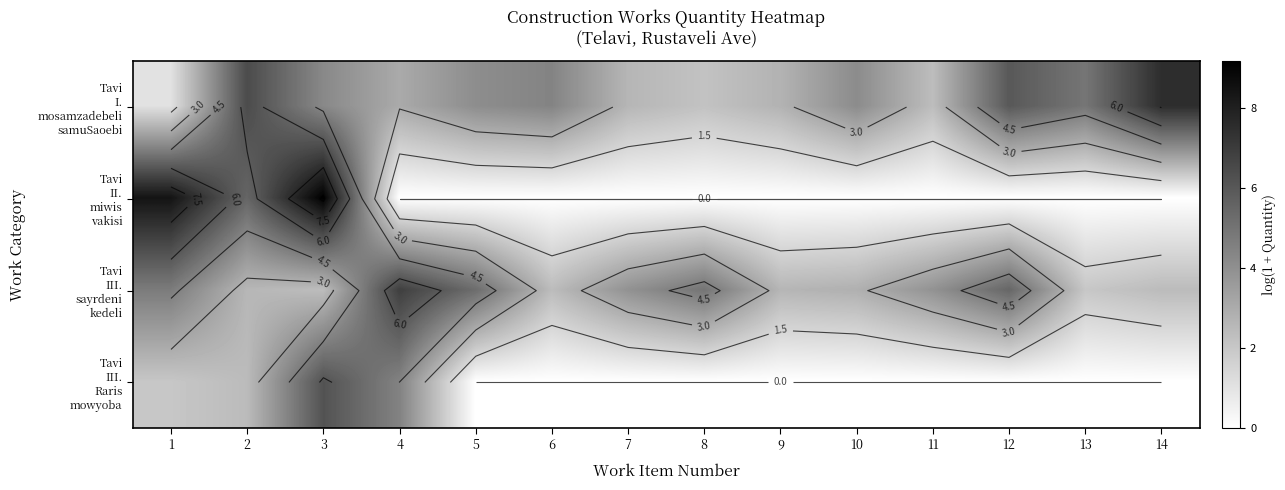

The value of Tavi II. miwis vakisi at 6 is 3.9. True or false?

False